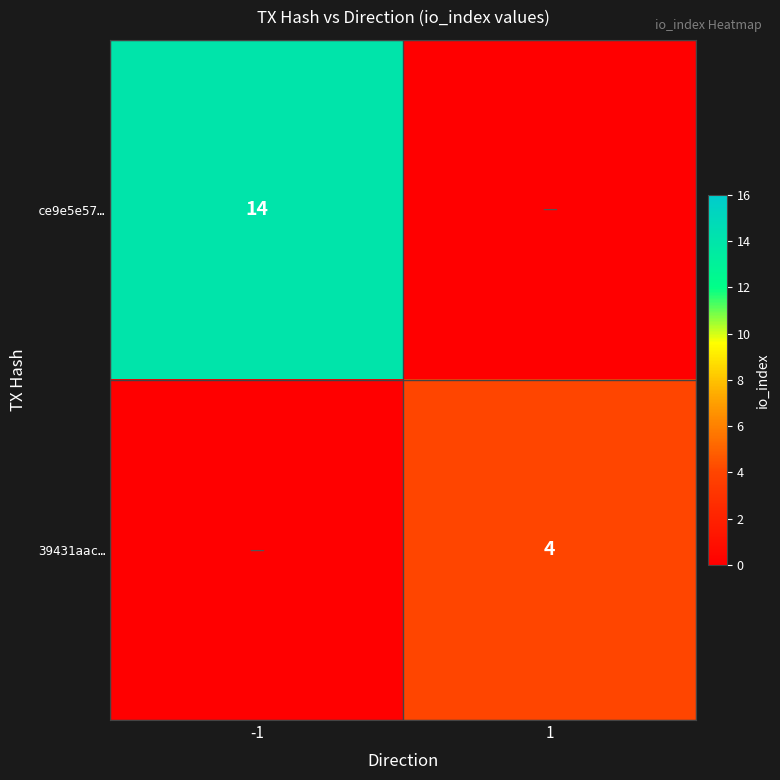

Is it true that 39431aac… equals 5 at 1?

False